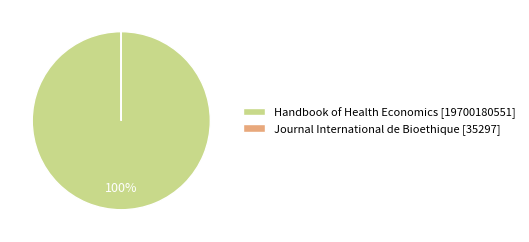

To the nearest percent, what portion does Handbook of Health Economics [19700180551] represent?

100%